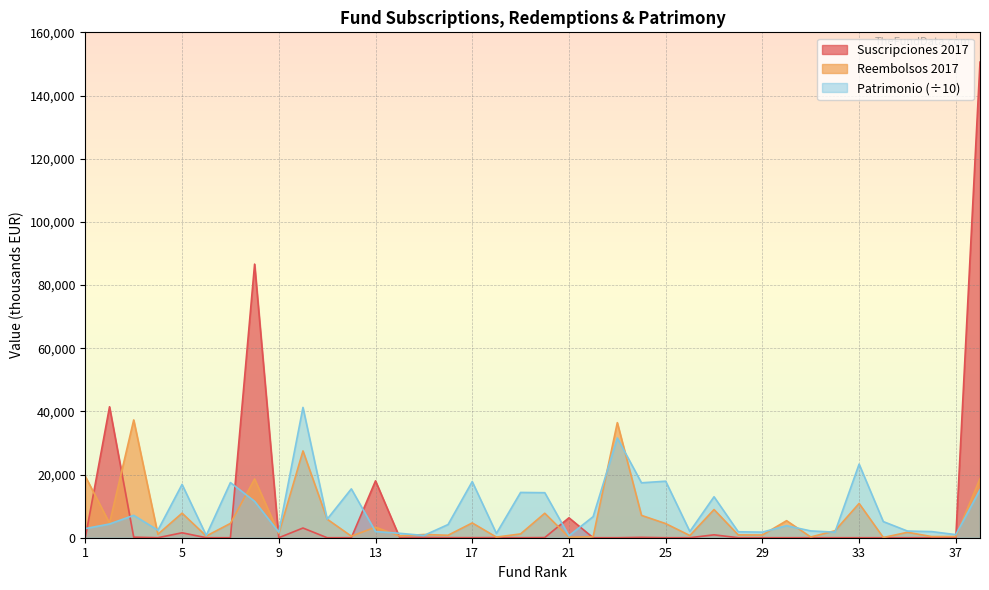

What is the value of the Reembolsos 2017 point at the 36th from the left?

365.0